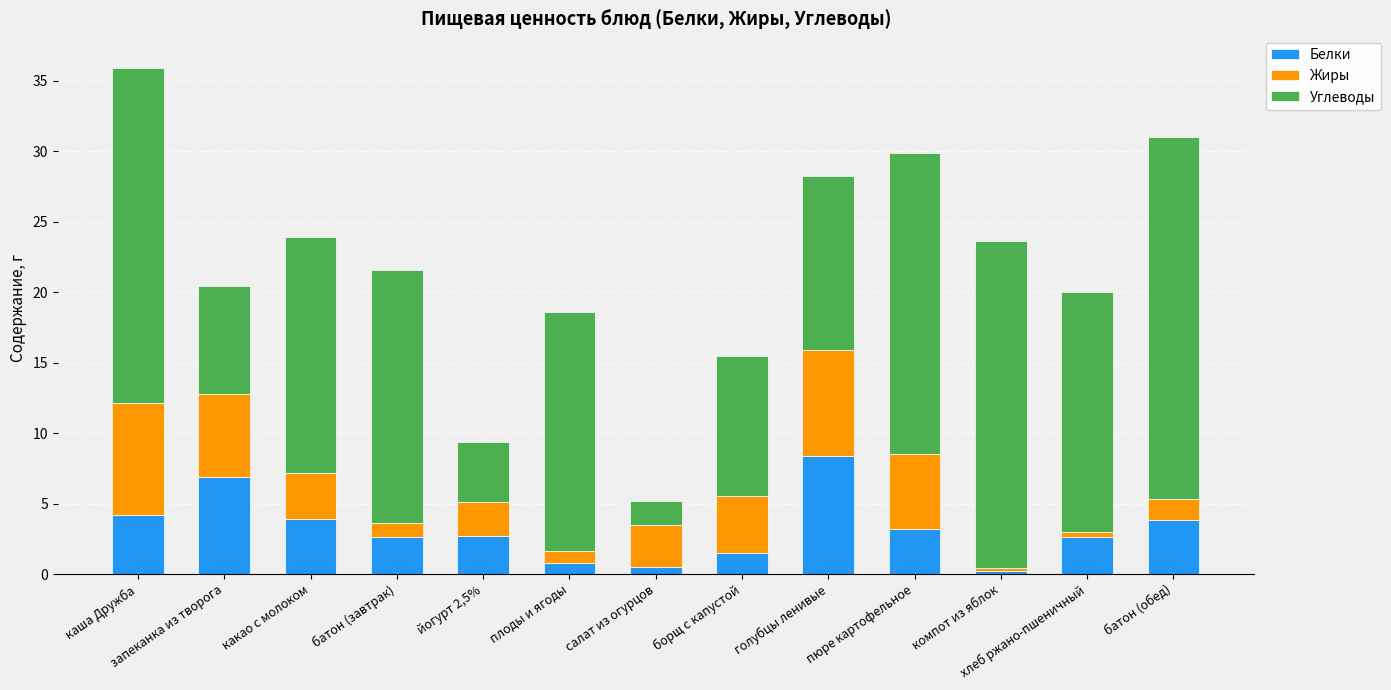

How many bars are there in total?

13